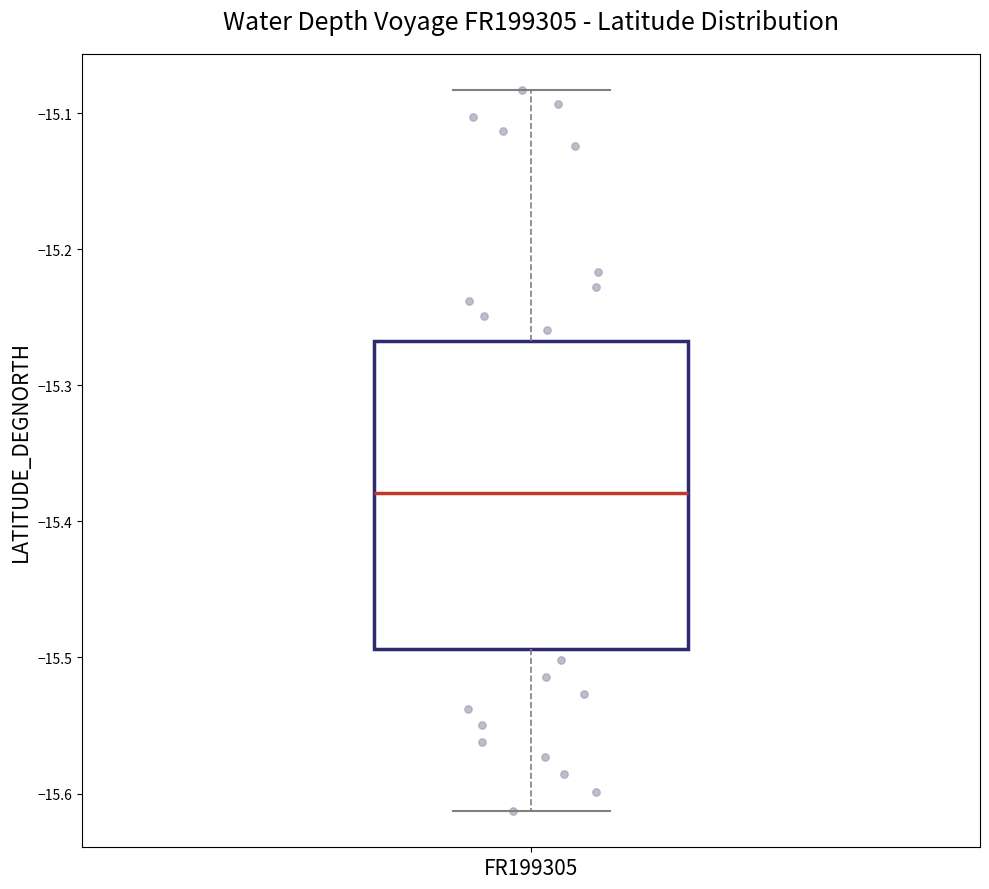

Transcribe this box plot: give where the median line is, the range the box spans, and where the two whiskers end, as read against the y-axis. The values are not printed on the chart, so give them approximately, as read against the axis.

median -15.38, box -15.49 to -15.27, whiskers -15.61 to -15.08